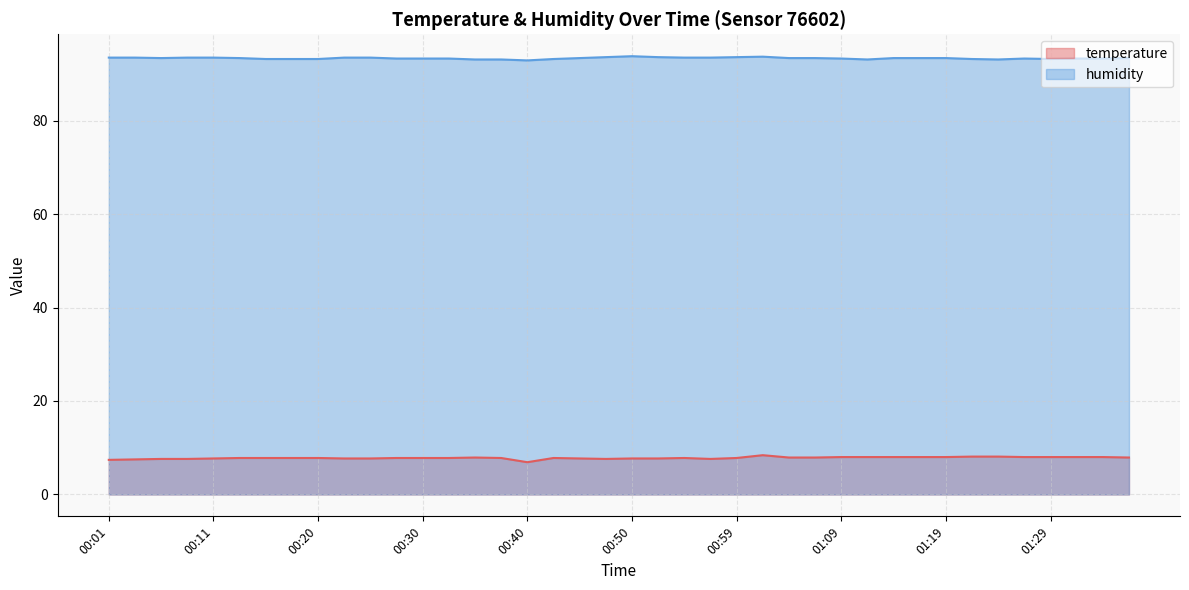

Rank the series by their maximum value, from lowest to highest.

temperature, humidity